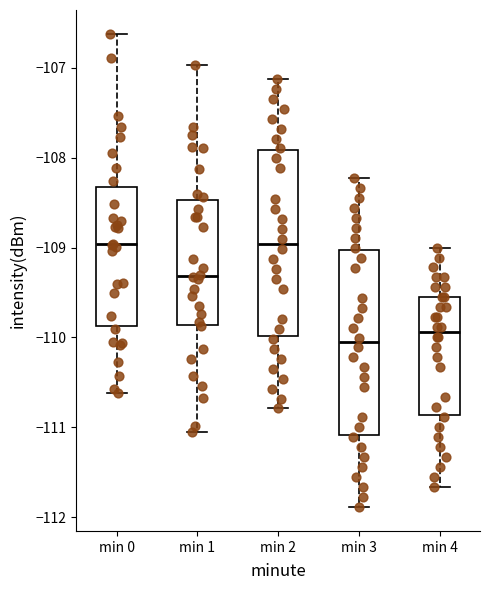

Reading left to right, transcribe this box plot: for each box, give where its median line is, the range the box spans, and where its two whiskers end, as read against the y-axis. The values are not printed on the chart, so give them approximately, as read against the axis.

min 0: median -109.0, box -109.9 to -108.3, whiskers -110.6 to -106.6
min 1: median -109.3, box -109.9 to -108.5, whiskers -111.1 to -107.0
min 2: median -109.0, box -110.0 to -107.9, whiskers -110.8 to -107.1
min 3: median -110.1, box -111.1 to -109.0, whiskers -111.9 to -108.2
min 4: median -109.9, box -110.9 to -109.6, whiskers -111.7 to -109.0